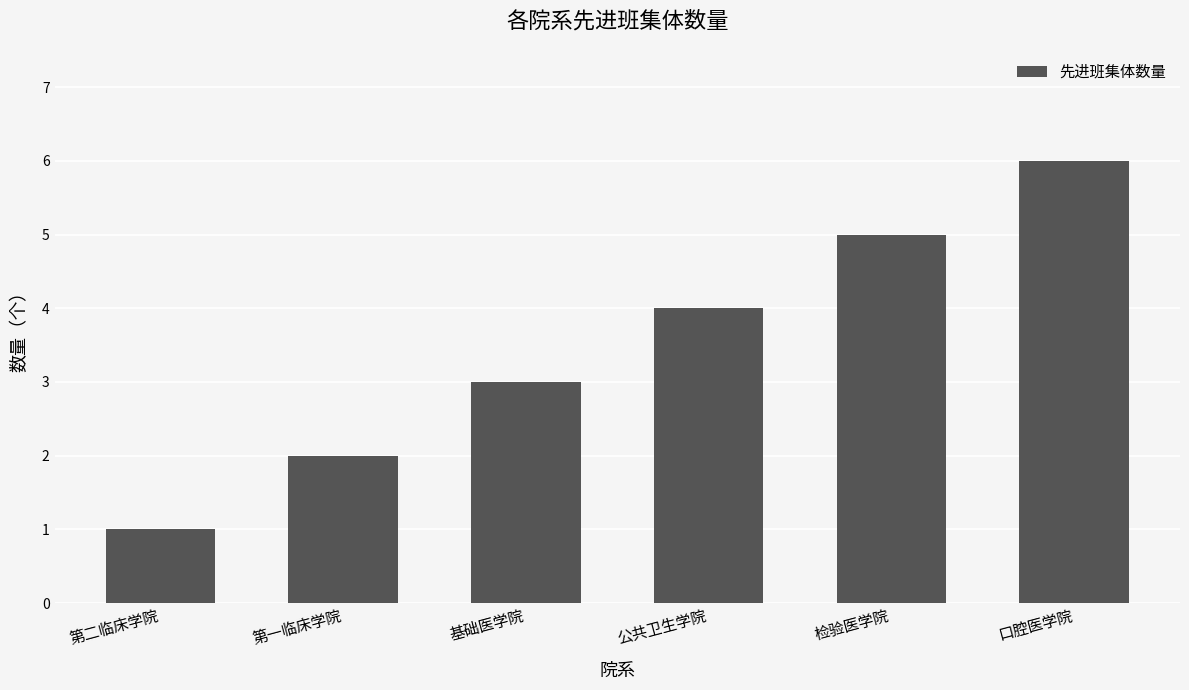

How many bars are there in total?

6